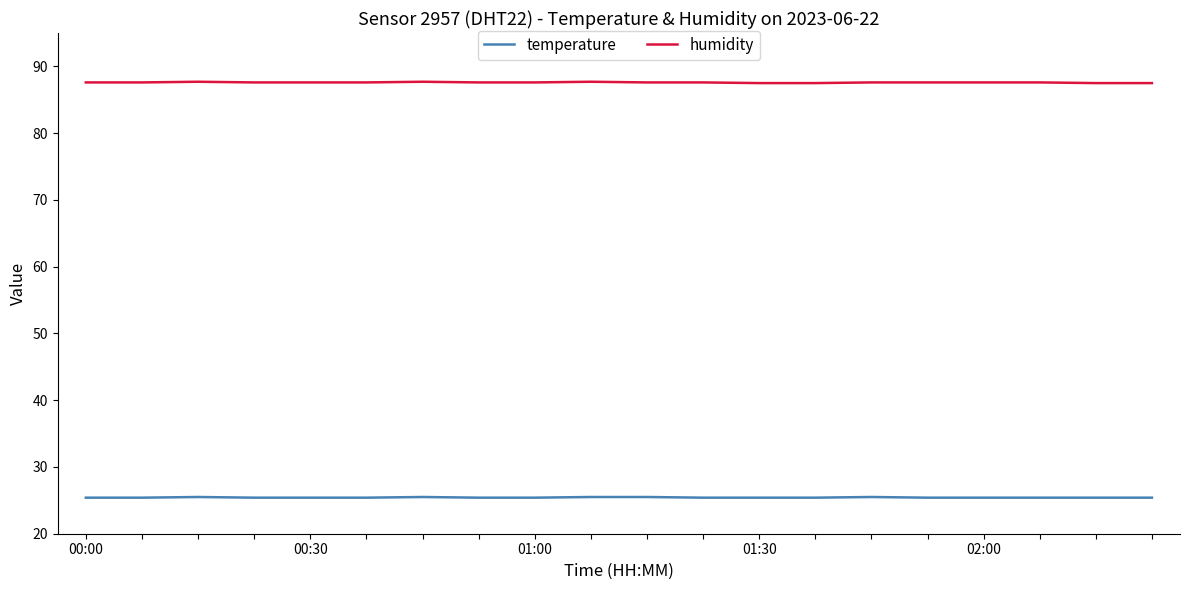

Which series has the widest spread of values?

humidity